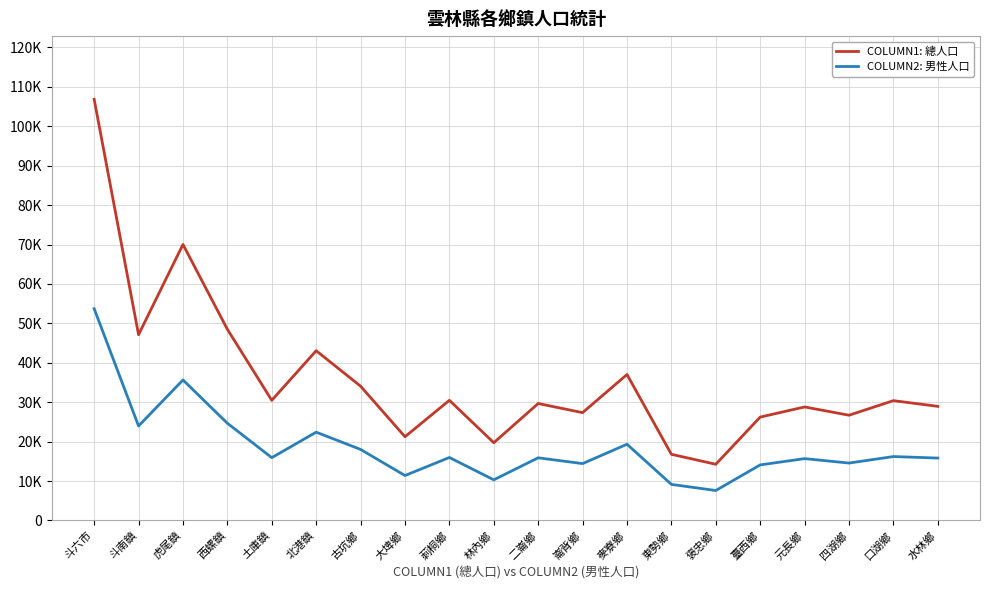

Which series has the largest range (max minus min)?

COLUMN1: 總人口